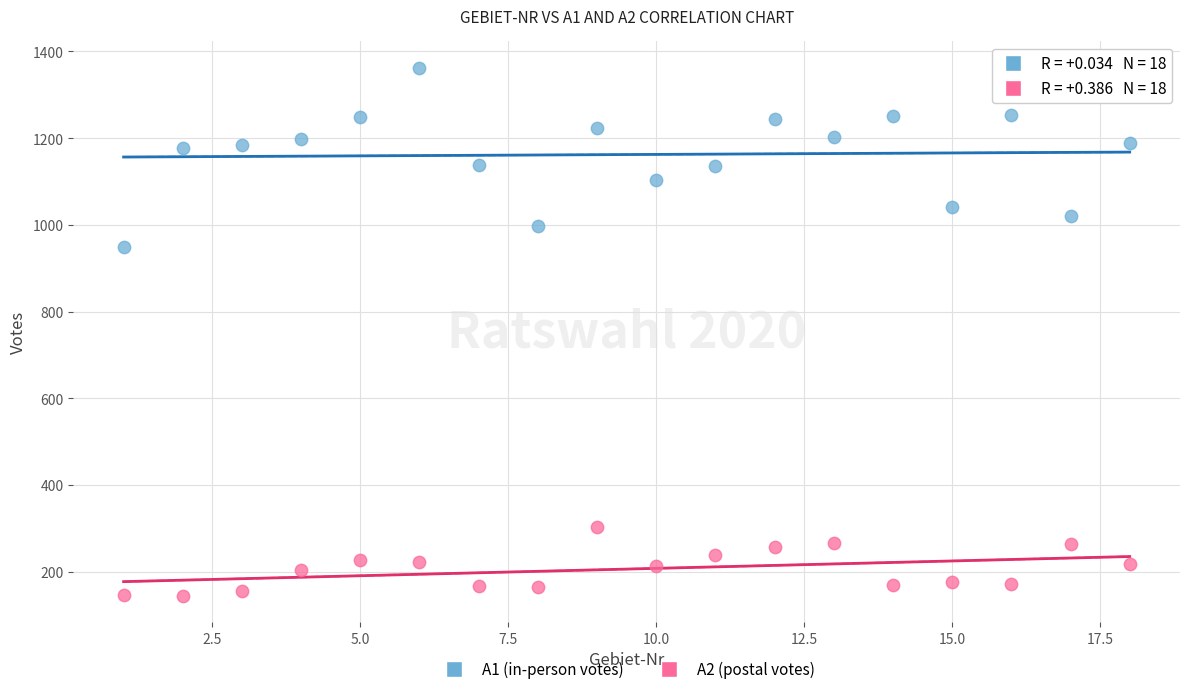

Across all series, what Y value is closest to 753?

949